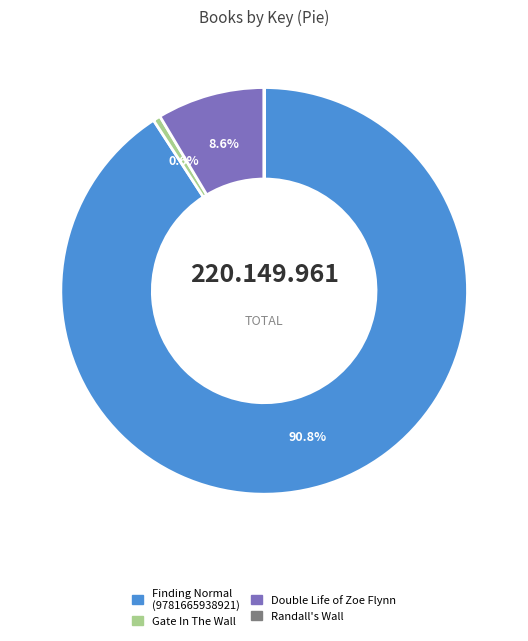

Is there any slice that represents more than half of the pie?

Yes